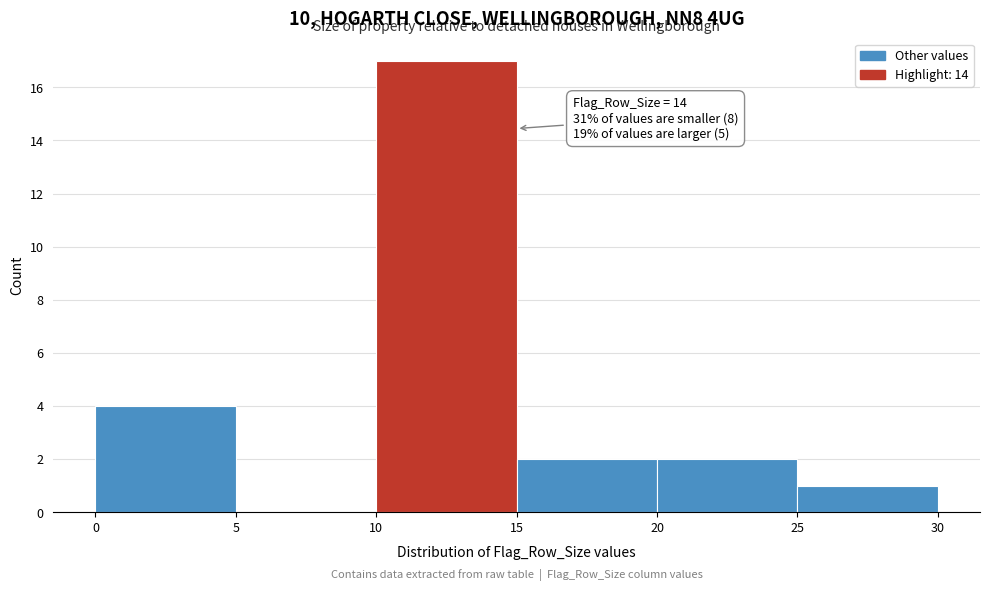

Over which range of the x-axis is the bar tallest?

10 to 15